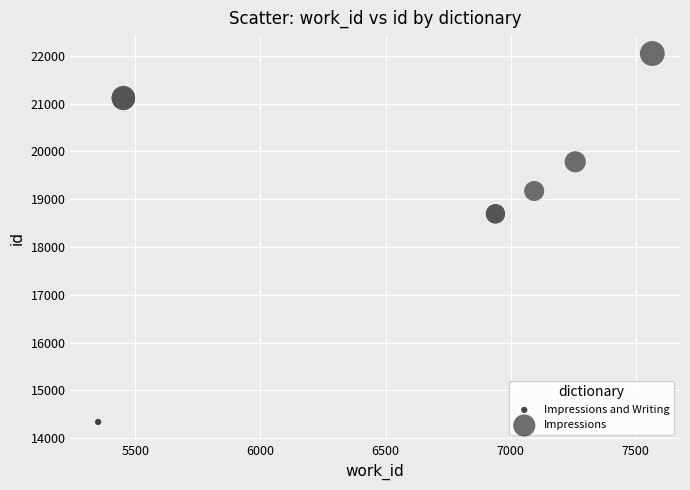

What are all the series names shown in the legend?

Impressions and Writing, Impressions